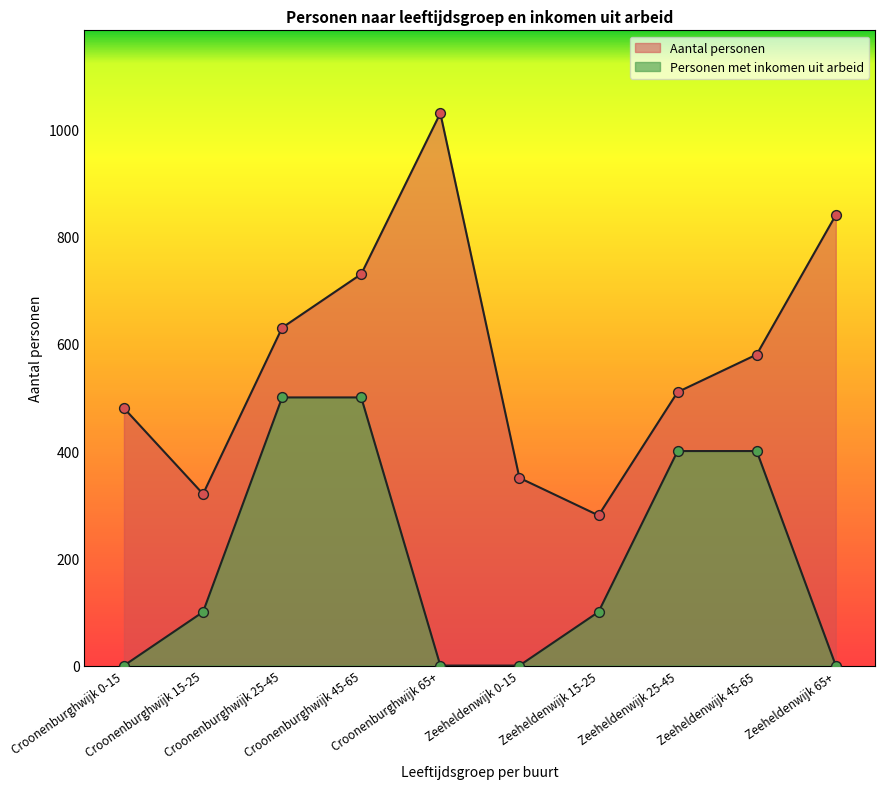

Which series reaches the maximum Y coordinate?

Aantal personen